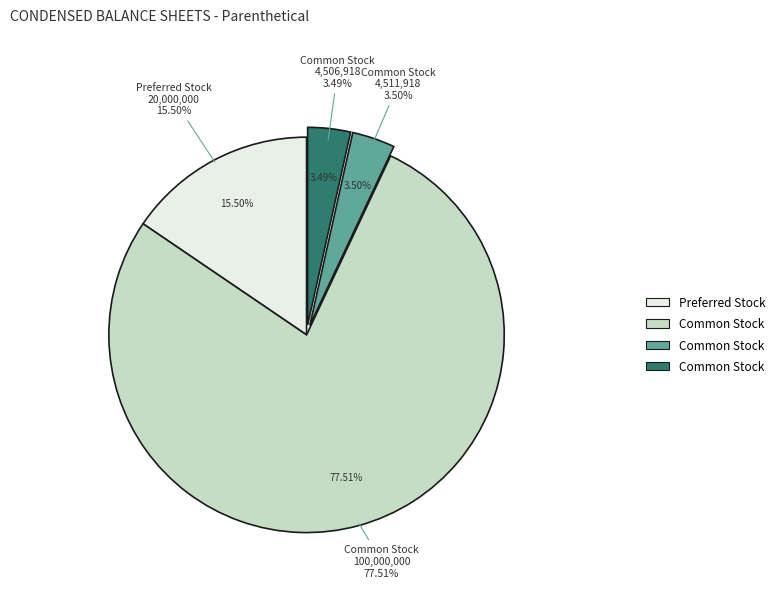

Does any single category account for the majority?

Yes